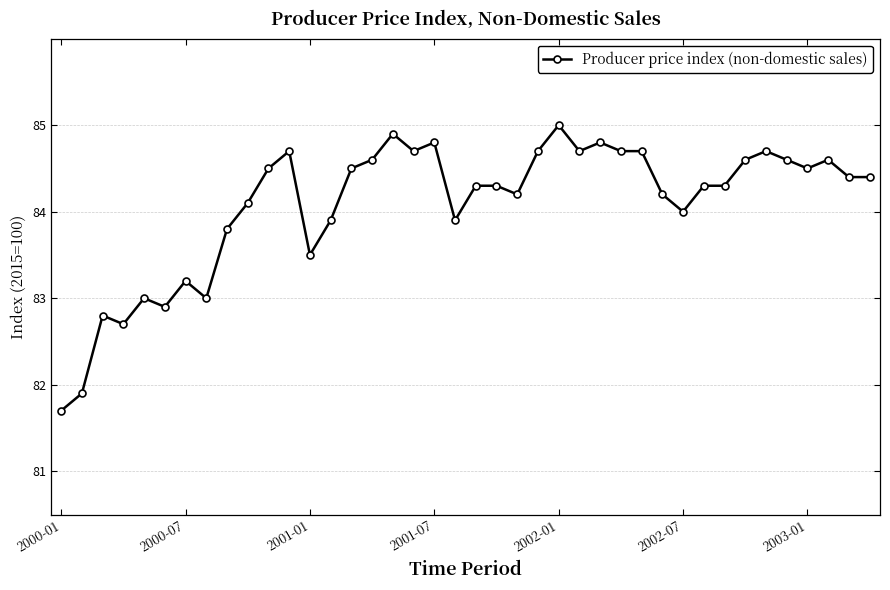

What is the sum of all values?

3363.1